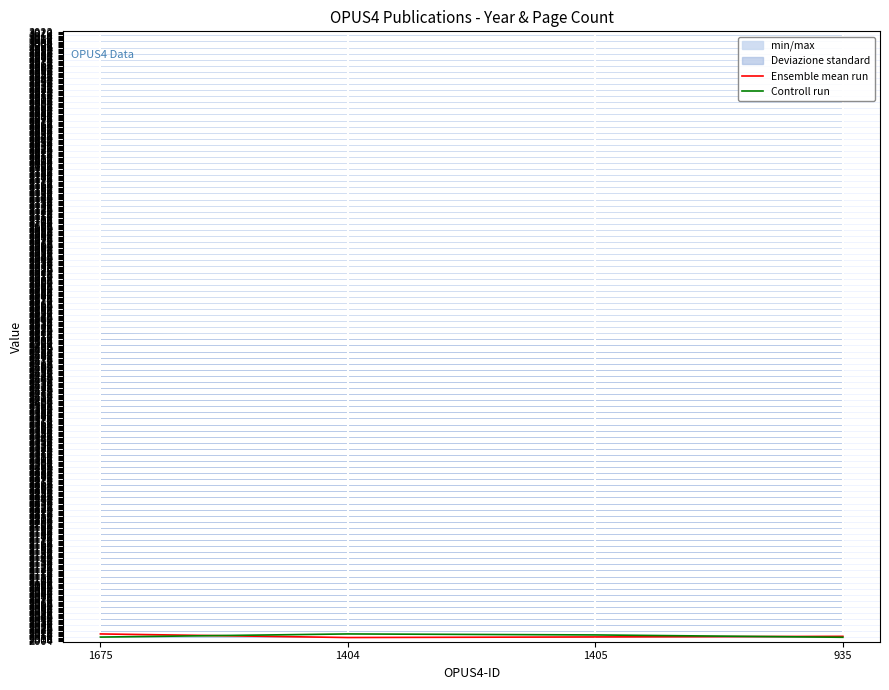

How many Ensemble mean run values are between 2011 and 2016?

3